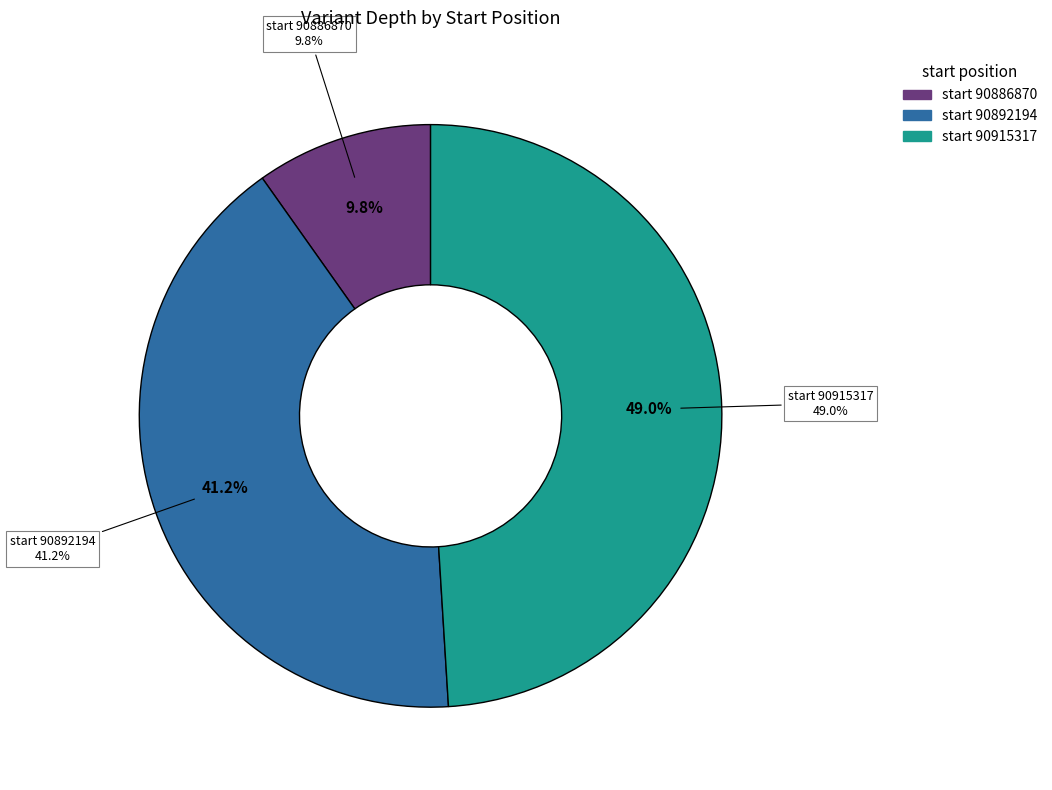

To the nearest percent, what is the difference between the largest and smallest slice percentages?

39%